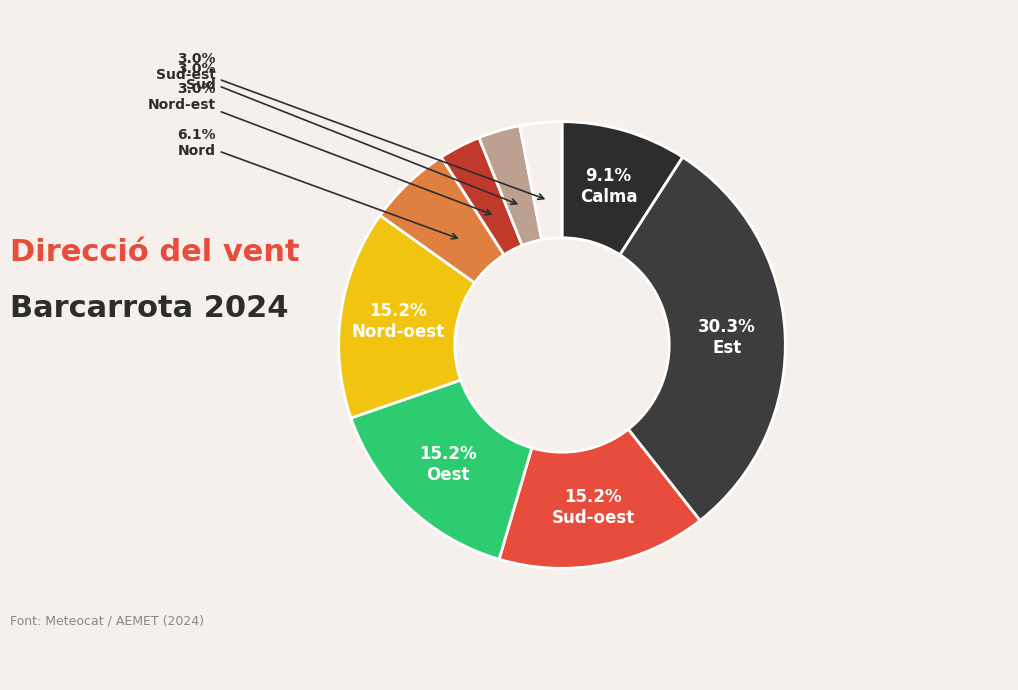

Count the number of slices in the pie.

9